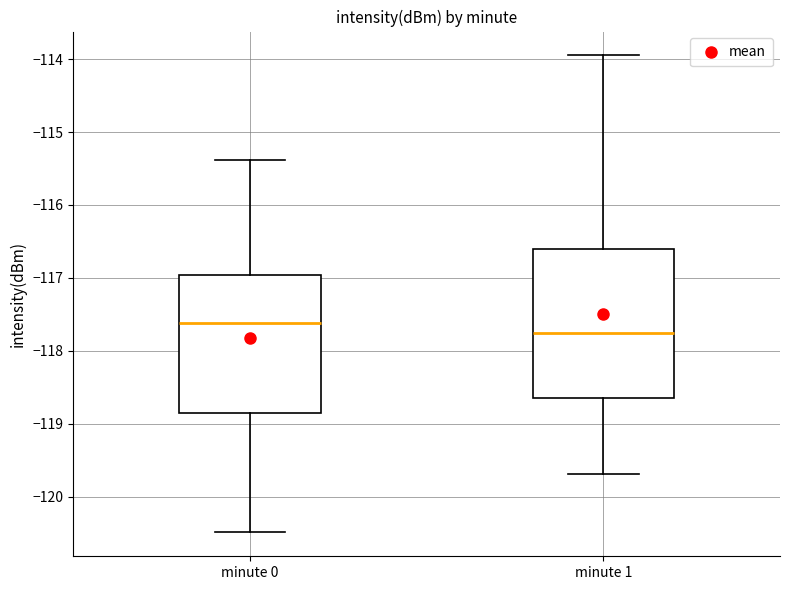

Where does the lower whisker of the box for minute 0 end on the y-axis? The values are not printed on the chart, so give them approximately, as read against the axis.

-120.5